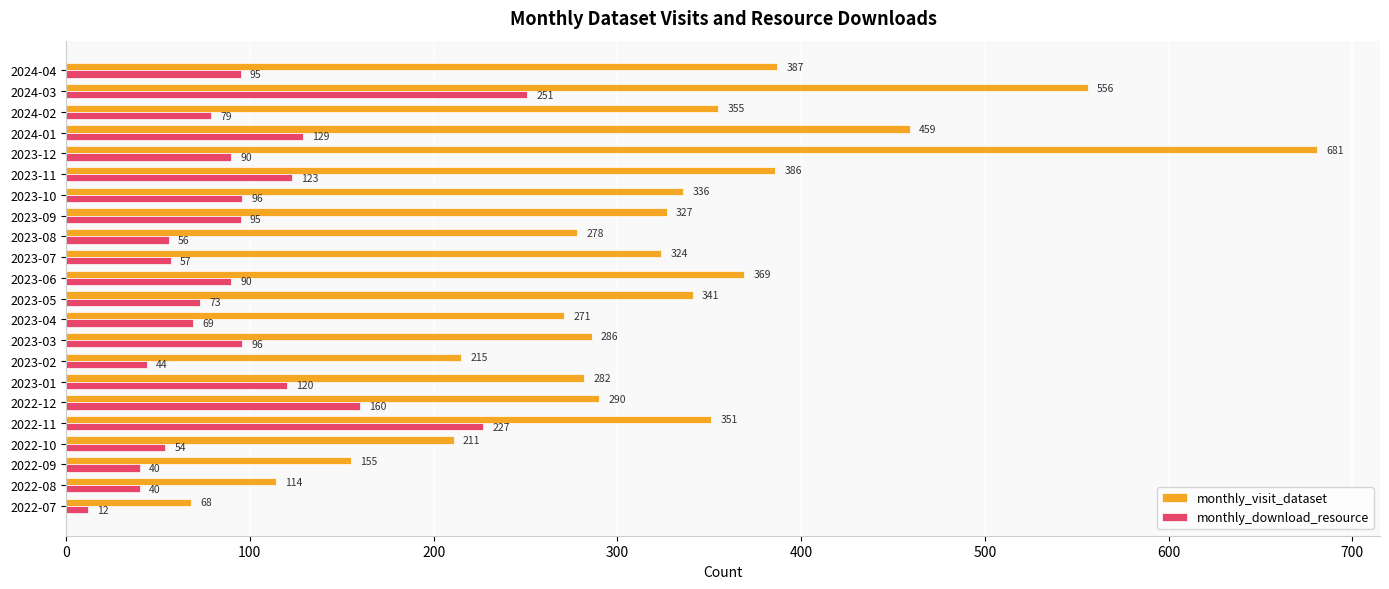

Which series changed the most between 2022-07 and 2023-03?

monthly_visit_dataset